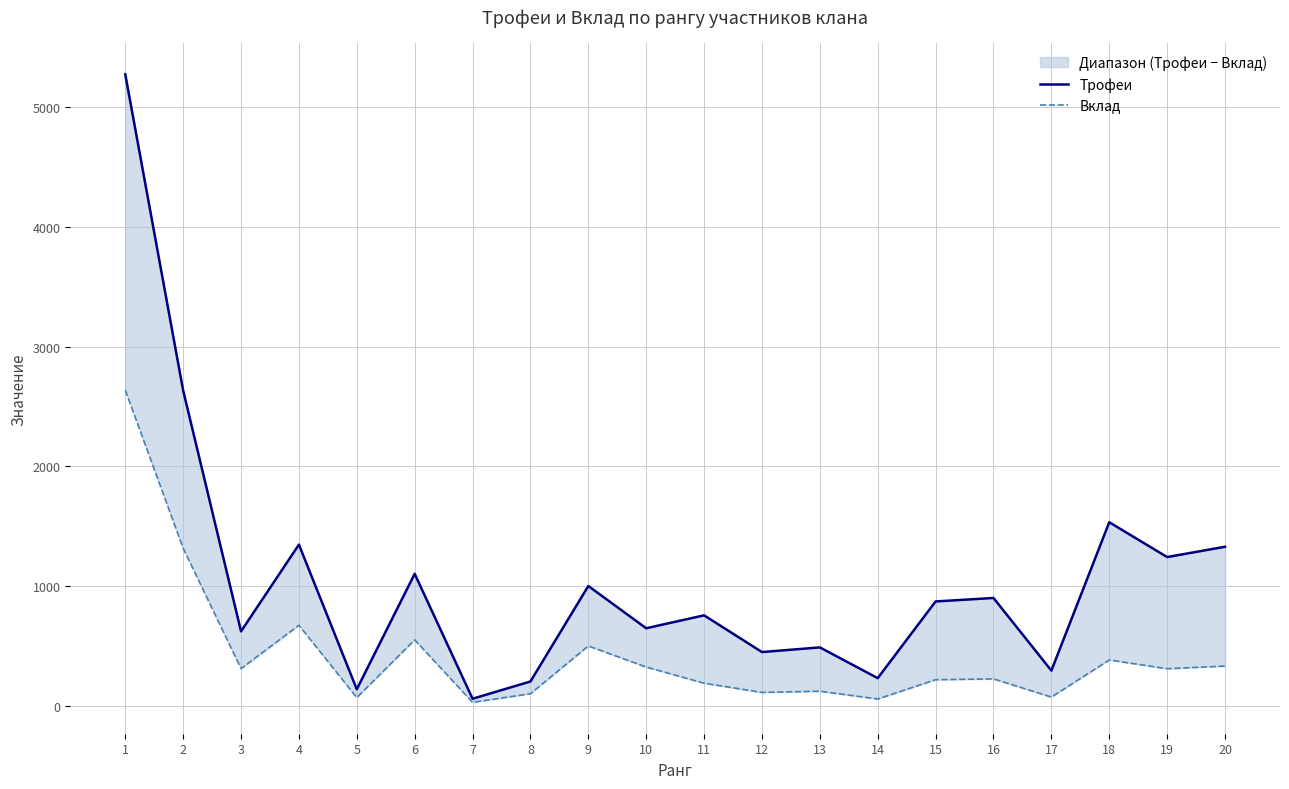

What is the sum of the Вклад values at 18 and 5?

452